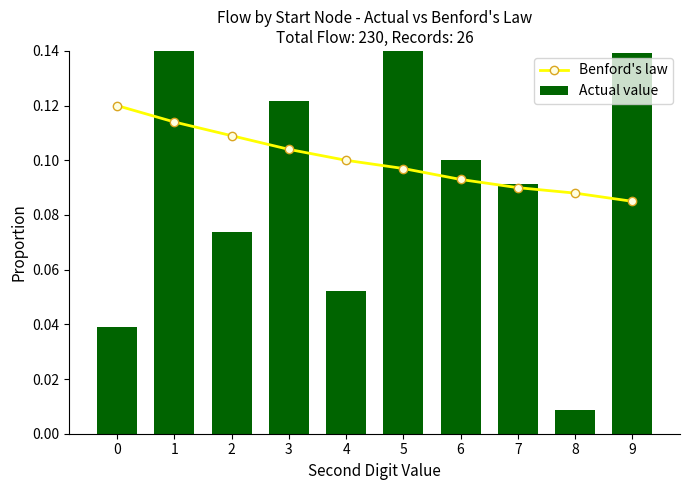

Are the bars horizontal?

No